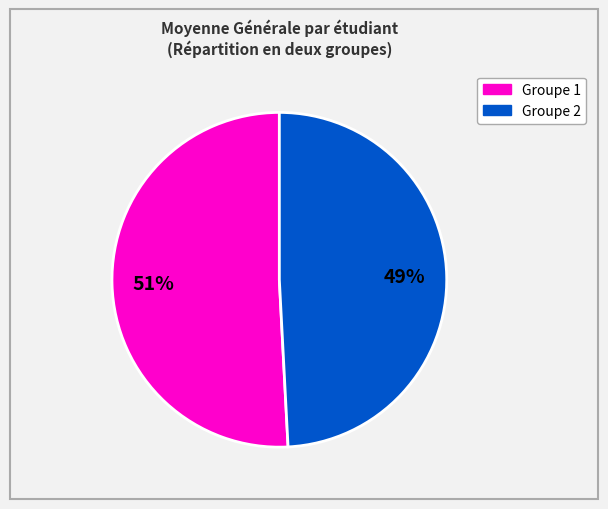

What percentage is the Groupe 2 slice, to the nearest percent?

49%